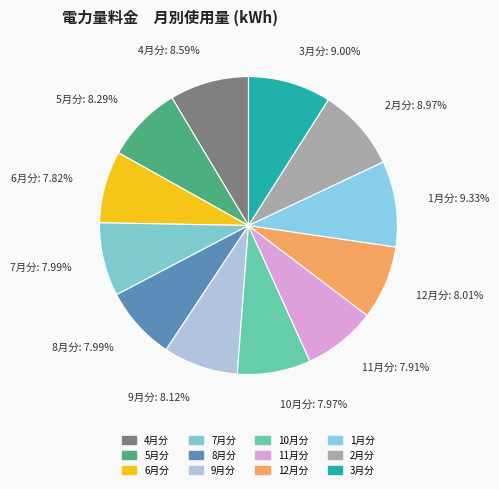

How many segments does this pie chart have?

12